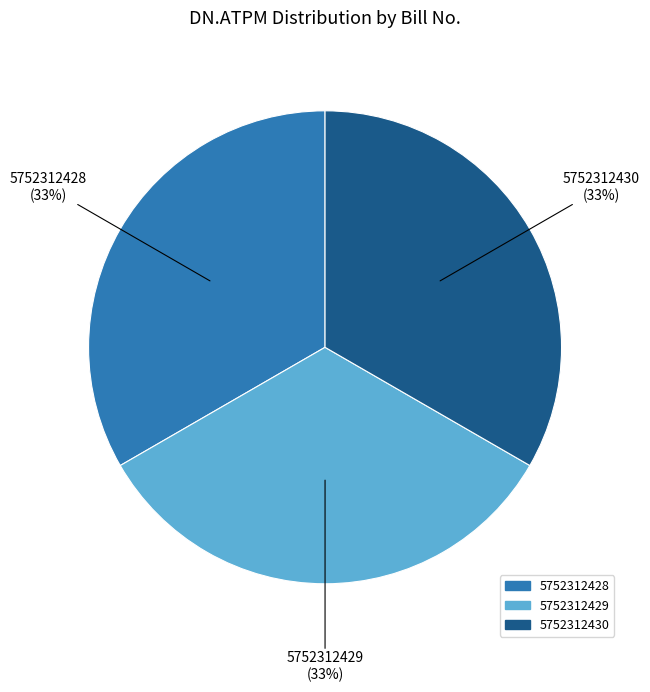

What is the ratio of the value at 5752312429 to the value at 5752312430?

1.0